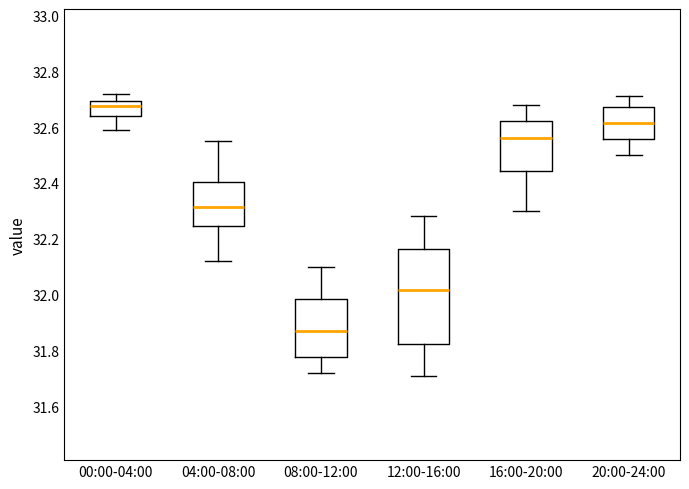

Reading left to right, transcribe this box plot: for each box, give where its median line is, the range the box spans, and where its two whiskers end, as read against the y-axis. The values are not printed on the chart, so give them approximately, as read against the axis.

00:00-04:00: median 32.68, box 32.64 to 32.70, whiskers 32.60 to 32.72
04:00-08:00: median 32.32, box 32.24 to 32.40, whiskers 32.12 to 32.56
08:00-12:00: median 31.88, box 31.78 to 31.98, whiskers 31.72 to 32.10
12:00-16:00: median 32.02, box 31.82 to 32.16, whiskers 31.72 to 32.28
16:00-20:00: median 32.56, box 32.44 to 32.62, whiskers 32.30 to 32.68
20:00-24:00: median 32.62, box 32.56 to 32.68, whiskers 32.50 to 32.72